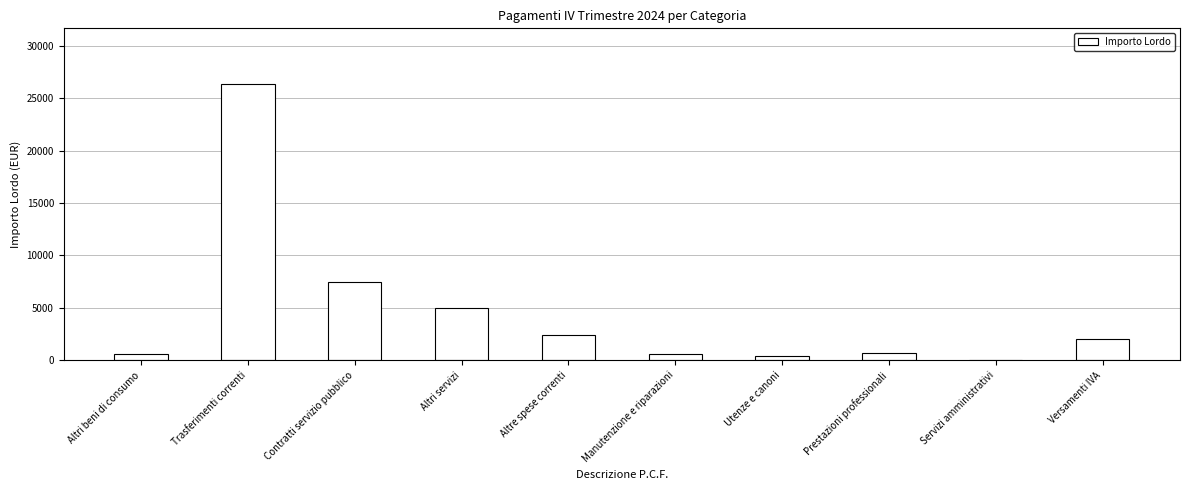

Is it true that the value at Altri servizi is 7253.7?

False